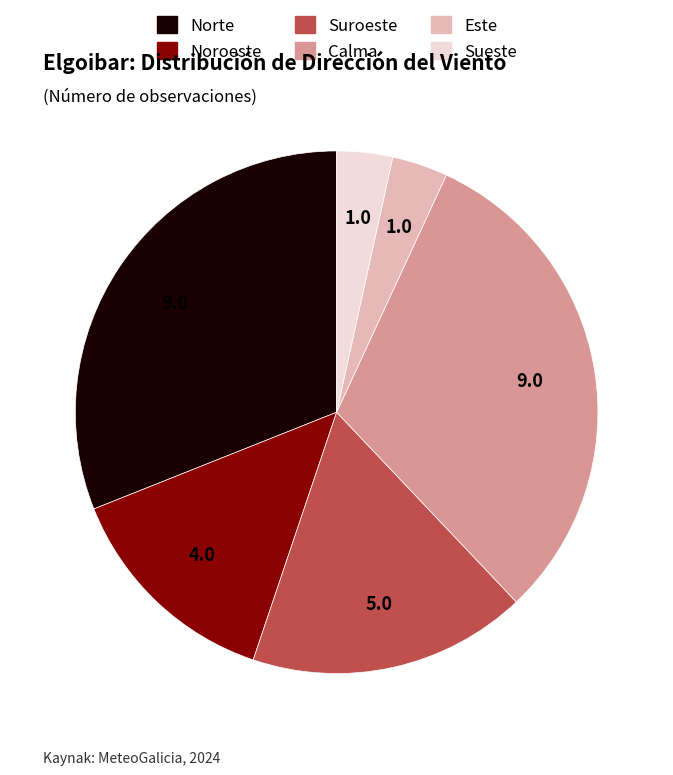

How many slices are in this pie chart?

6